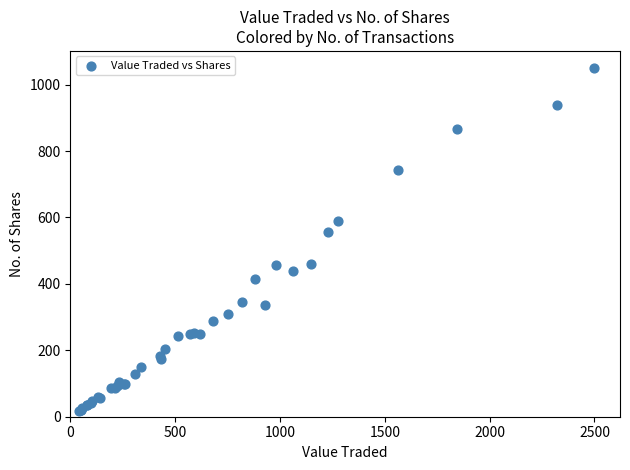

What Y value in the scatter plot is closest to 534?

556